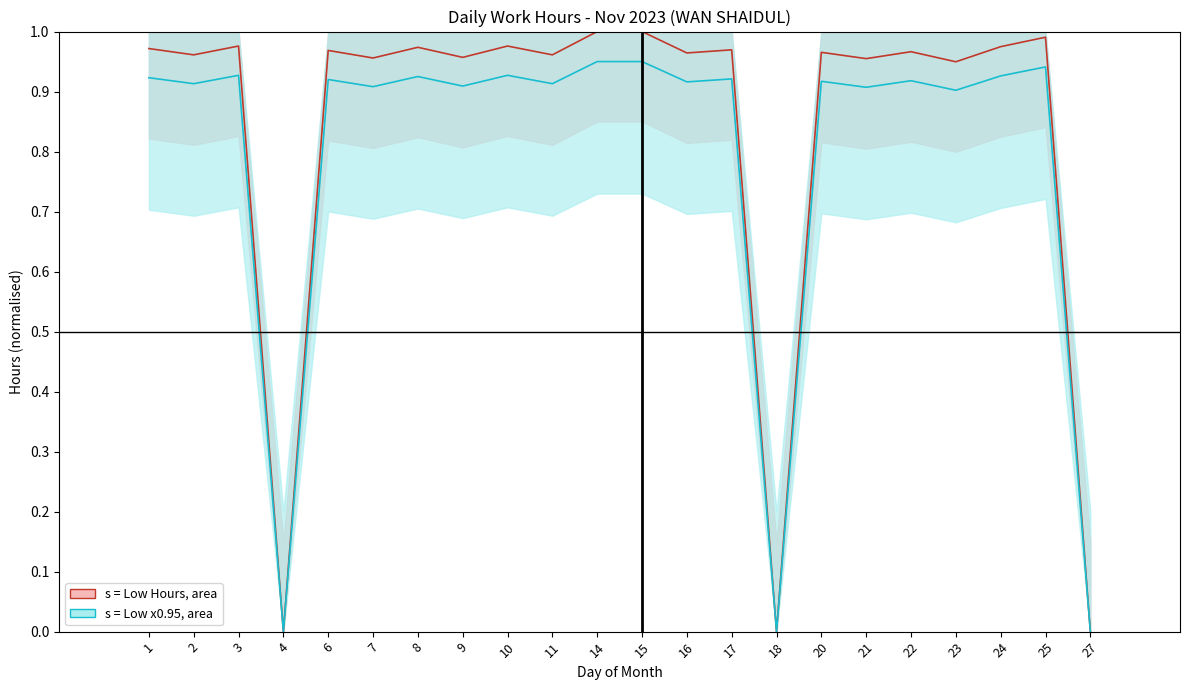

Where is the first local maximum for Low Hours (normalised)?

3